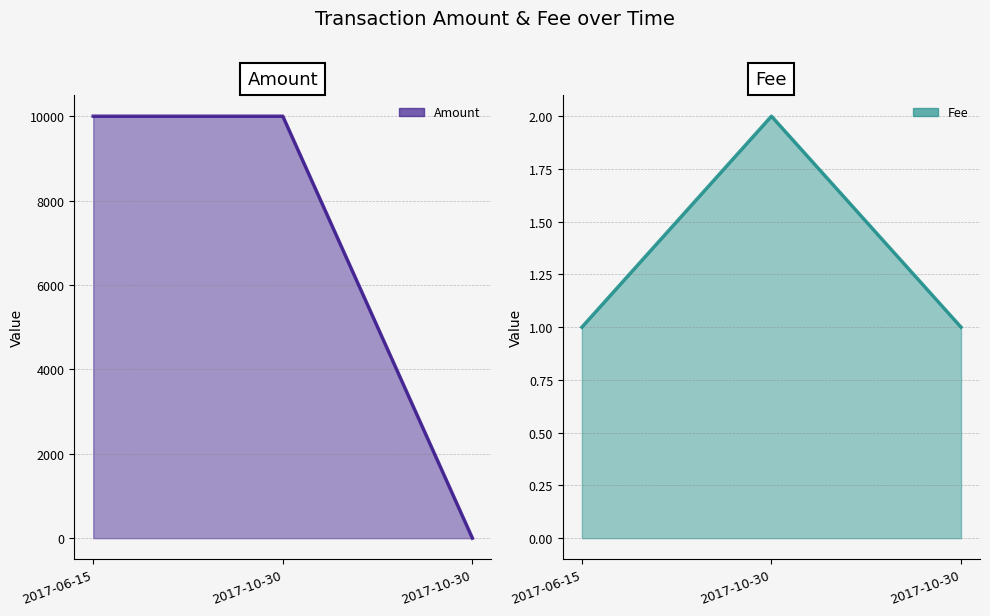

What is the smallest value displayed?

1